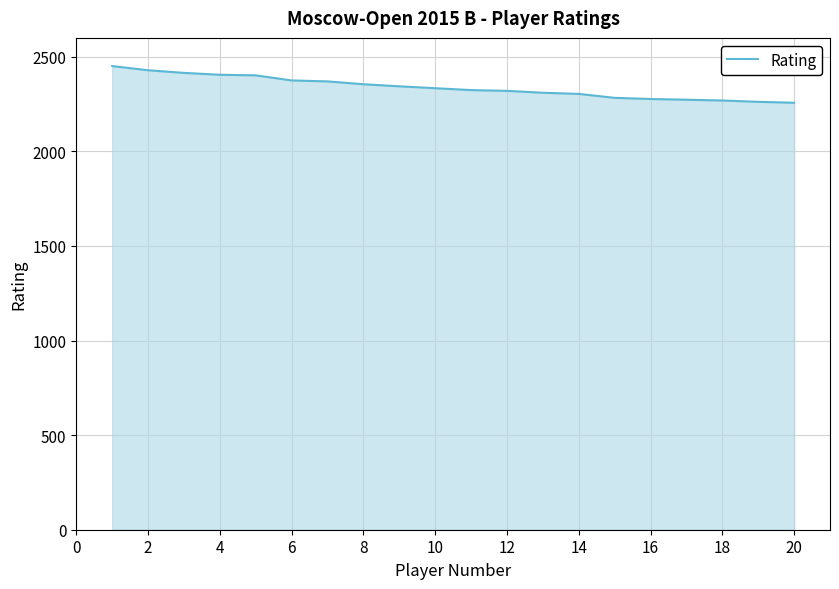

What is the maximum value shown in the chart?

2451